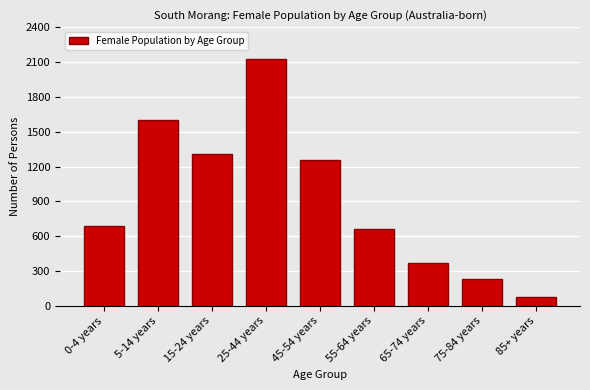

Reading left to right, what are all the values shown in this chart?

692	1599	1306	2123	1255	660	368	235	80